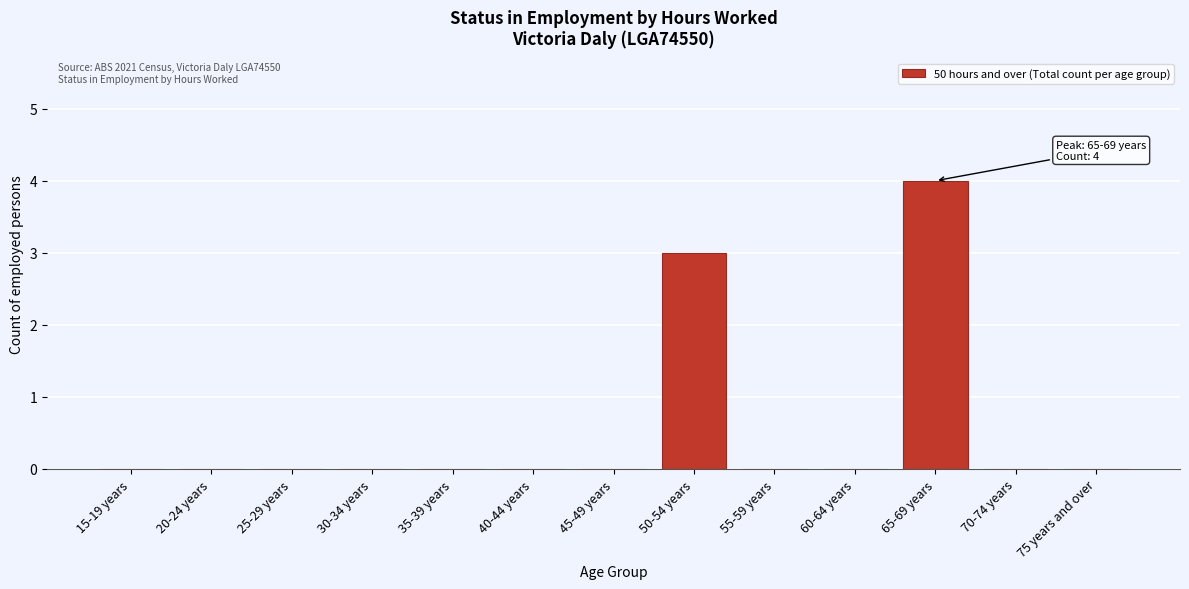

Reading left to right, list all the values displayed in this chart.

15-19 years=0	20-24 years=0	25-29 years=0	30-34 years=0	35-39 years=0	40-44 years=0	45-49 years=0	50-54 years=3	55-59 years=0	60-64 years=0	65-69 years=4	70-74 years=0	75 years and over=0